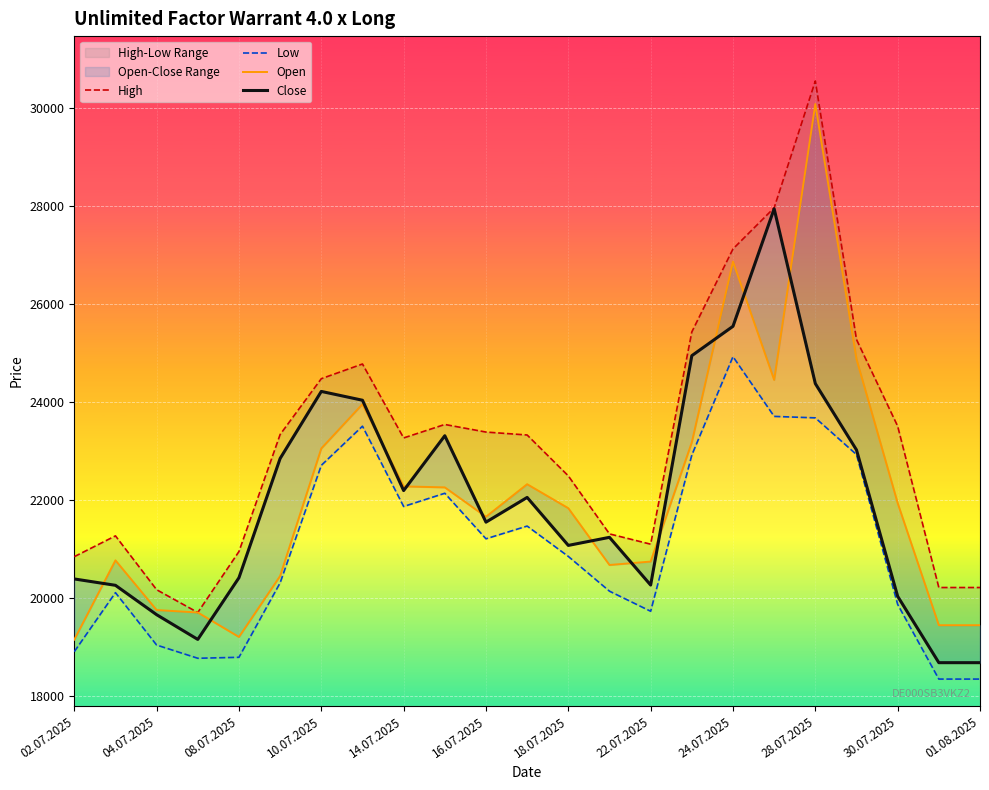

The Close series shows 35496 at 22.07.2025. True or false?

False